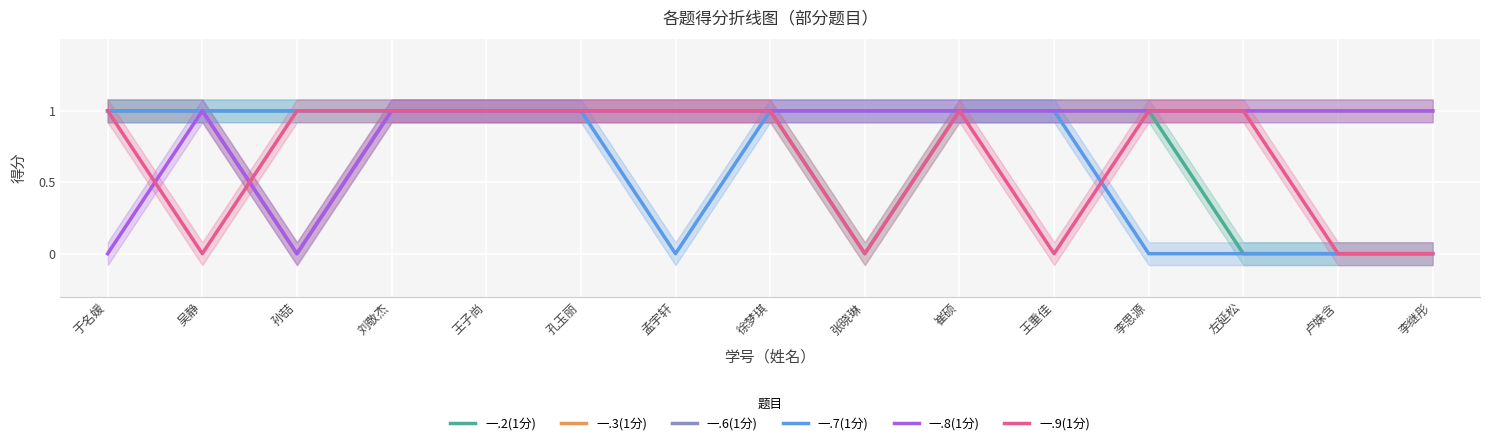

At which category does 一.3(1分) reach its first local valley?

孙喆